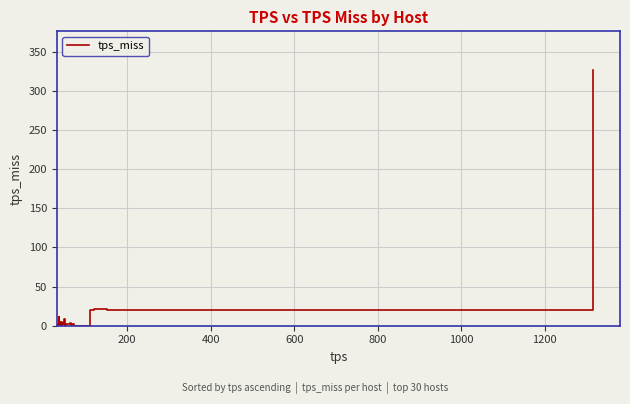

What is the greatest value displayed?

327.0